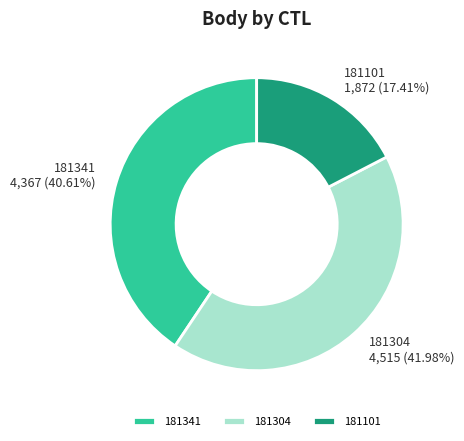

To the nearest percent, what is the difference between the 181341 and 181101 slice percentages?

23%